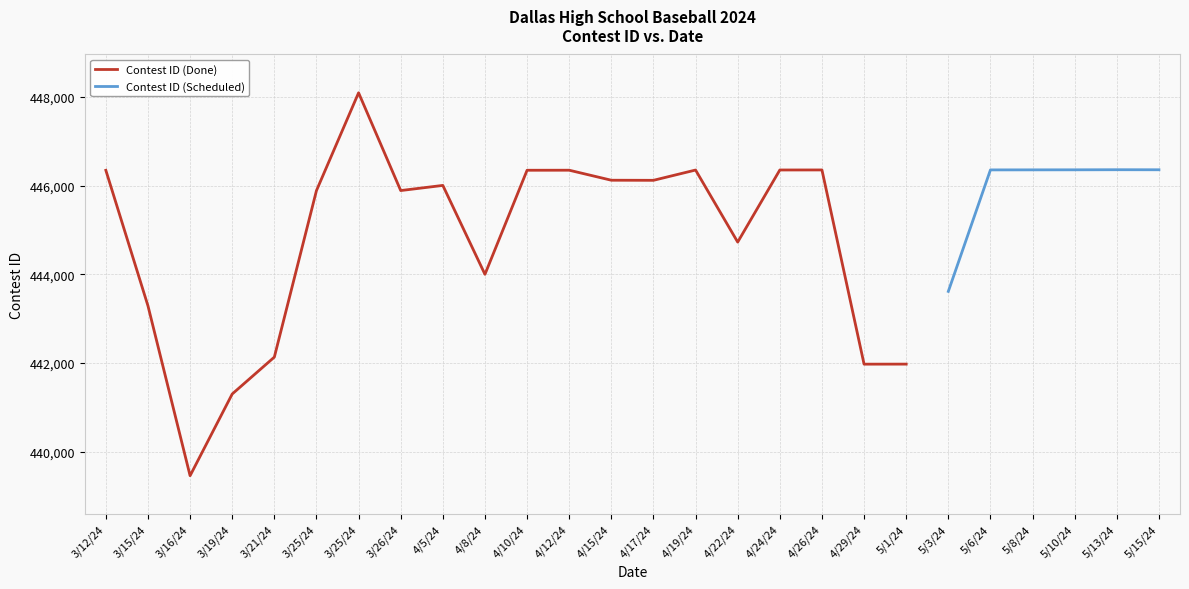

At which label does the data first exceed 446007?

3/12/24